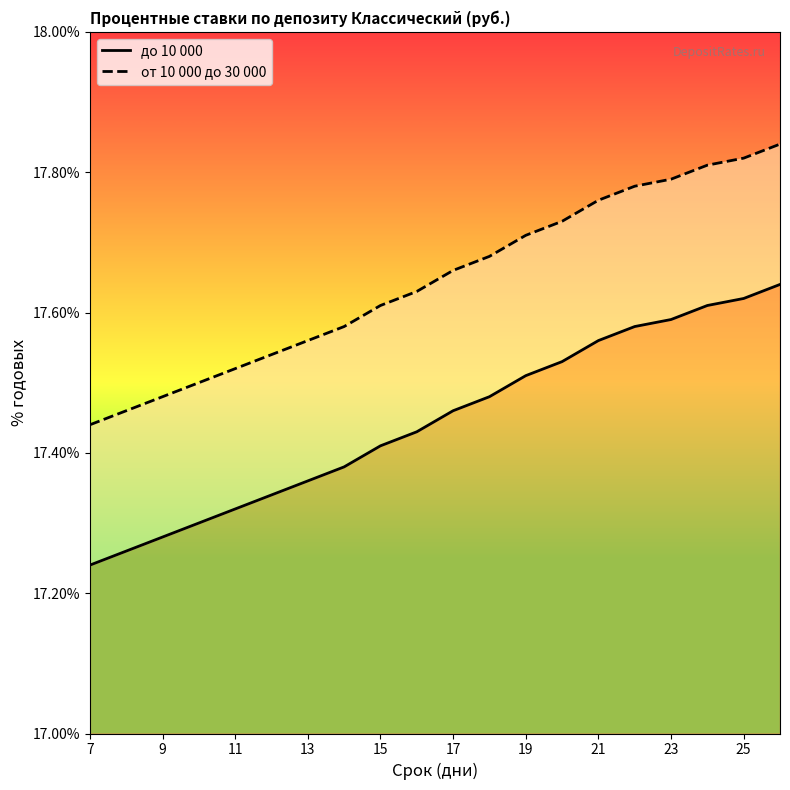

How many lines are shown in the chart?

2